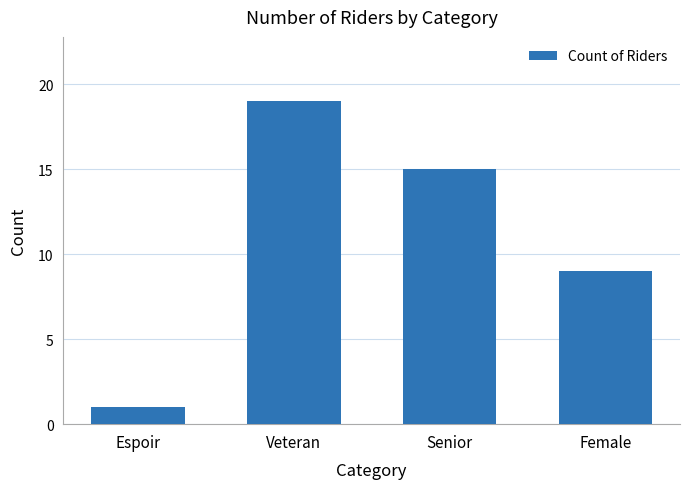

Which has a higher value, Espoir or Senior?

Senior